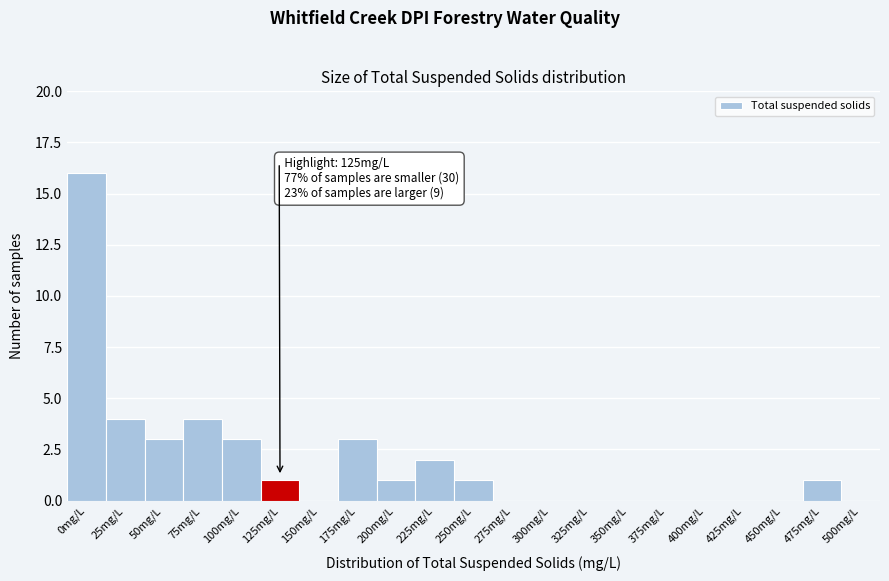

Reading right to left, transcribe all the data shown in this chart.

500mg/L=0	475mg/L=1	450mg/L=0	425mg/L=0	400mg/L=0	375mg/L=0	350mg/L=0	325mg/L=0	300mg/L=0	275mg/L=0	250mg/L=1	225mg/L=2	200mg/L=1	175mg/L=3	150mg/L=0	125mg/L=1	100mg/L=3	75mg/L=4	50mg/L=3	25mg/L=4	0mg/L=16